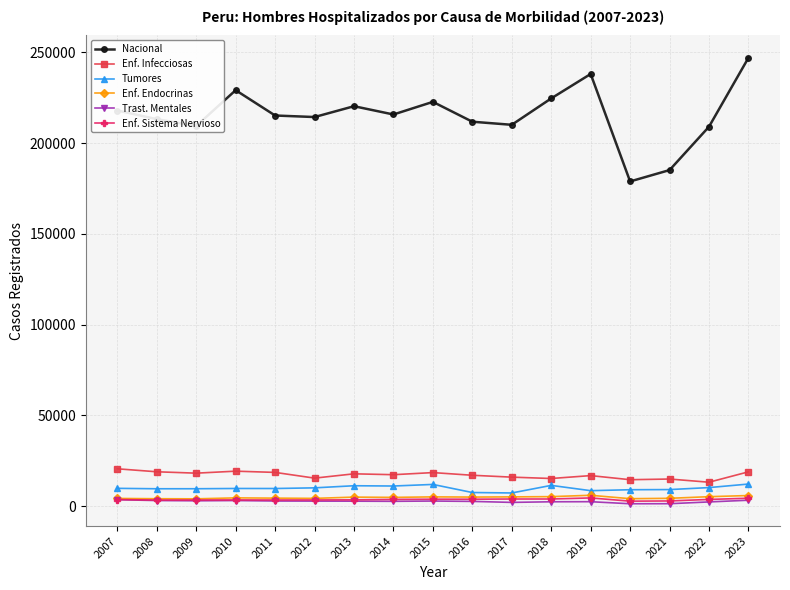

What is the sum of the Nacional values at 2014 and 2013?

436222